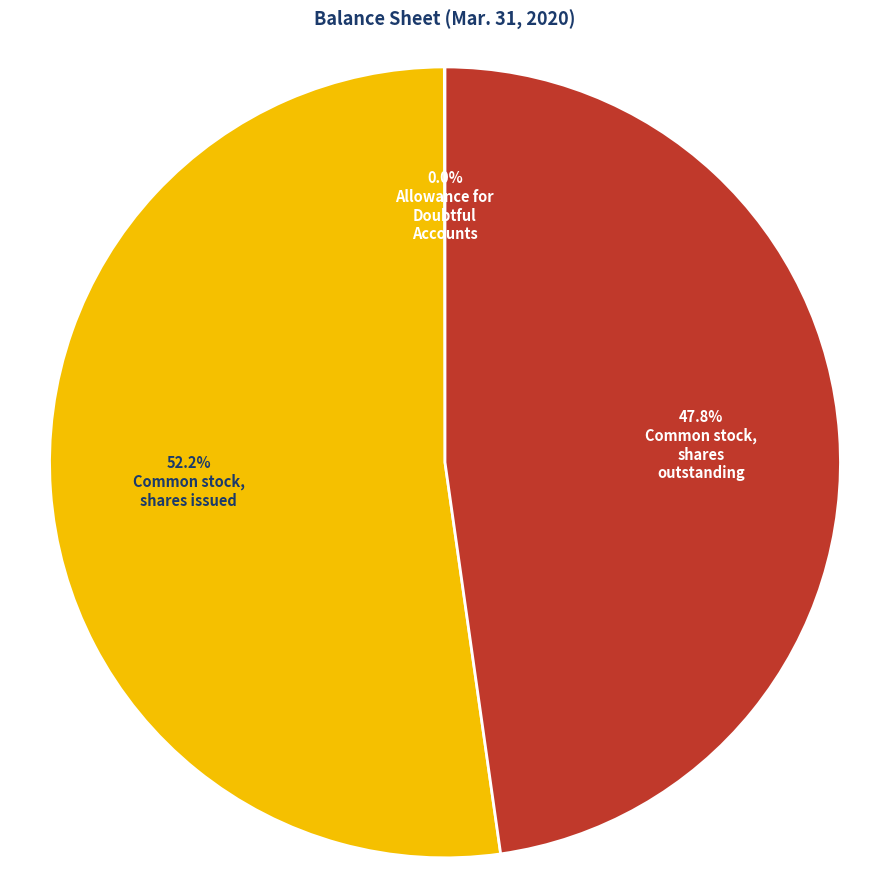

Is there any slice that represents more than half of the pie?

Yes